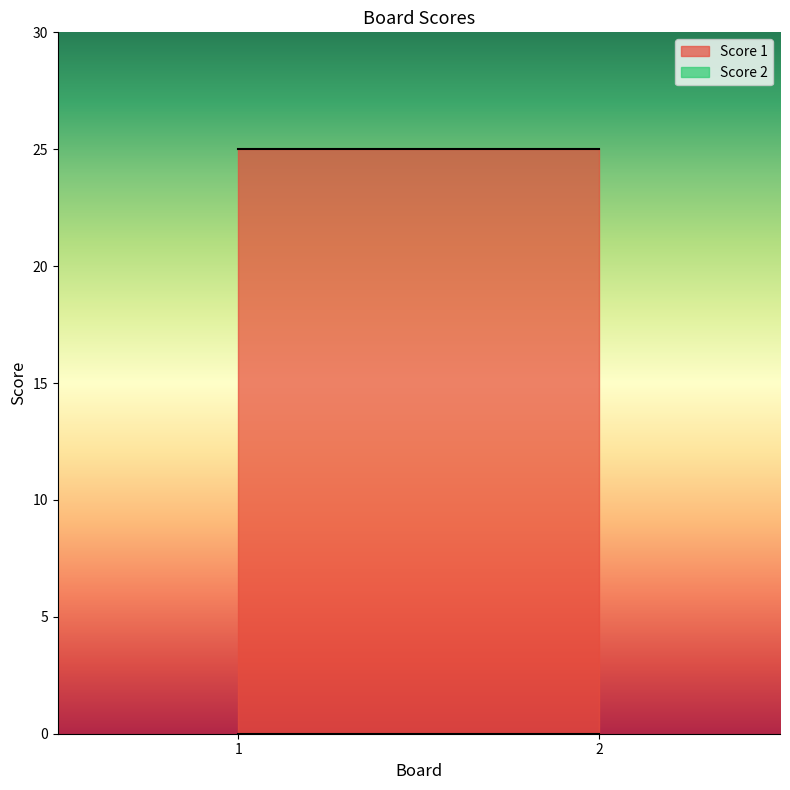

Which category has the highest value in the Score 1 series?

1